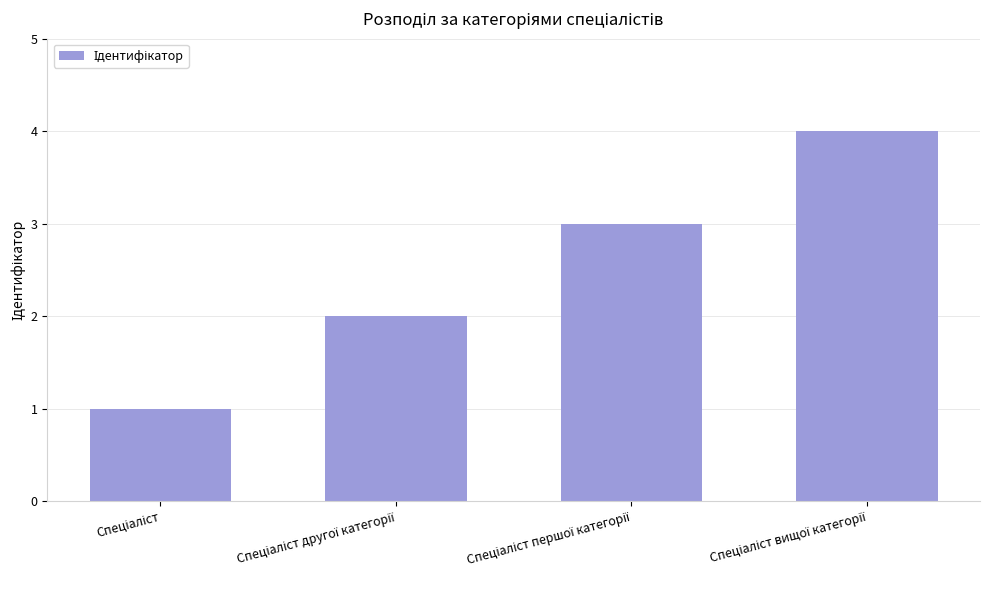

What is the greatest value displayed?

4